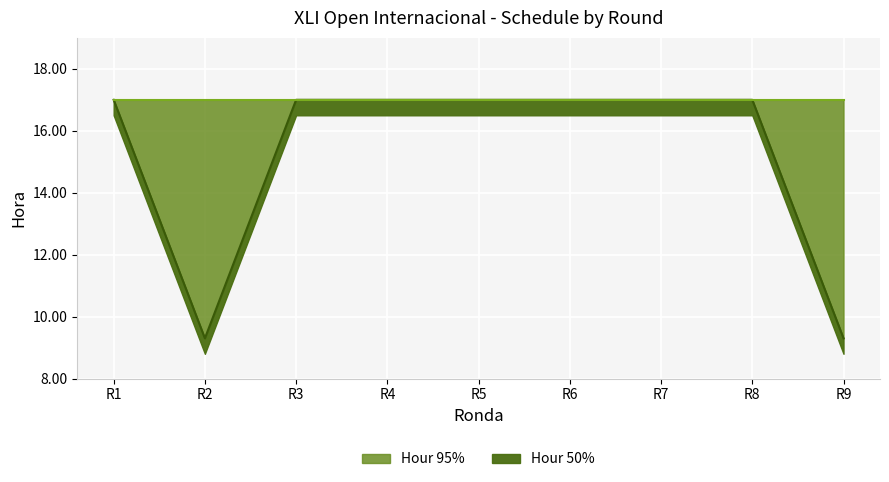

True or false: Hour 95% has a value of 9.3 at R2.

True